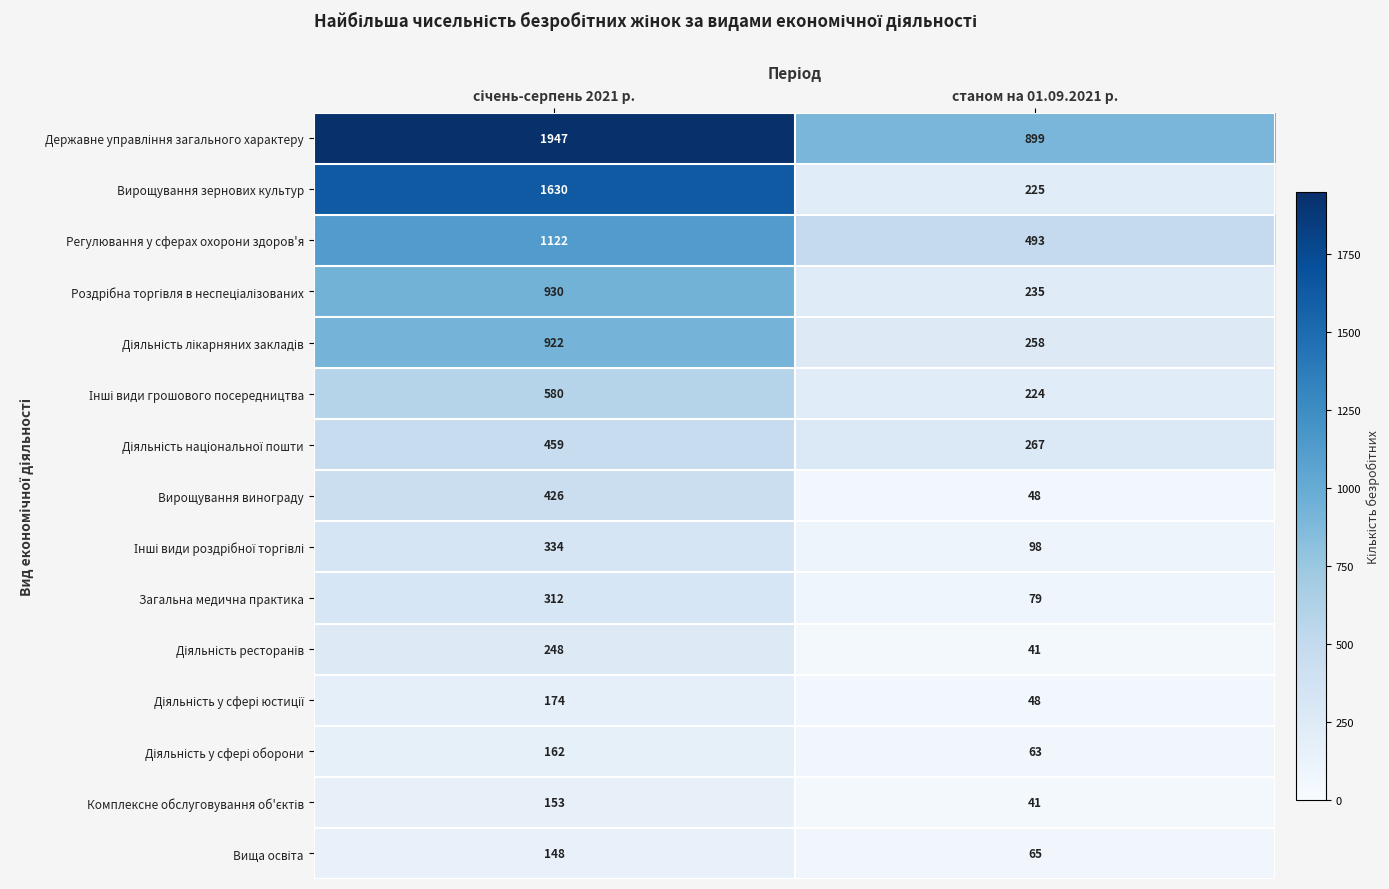

Count the number of categories in the chart.

2